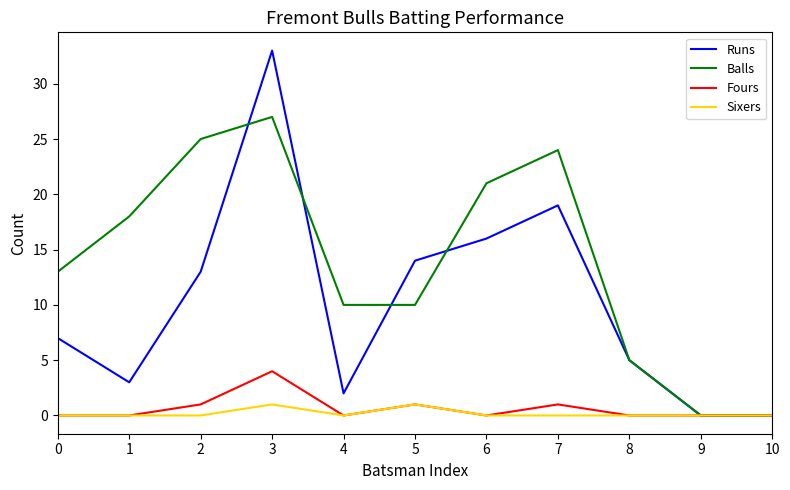

How many values in the Balls series are below 13?

5